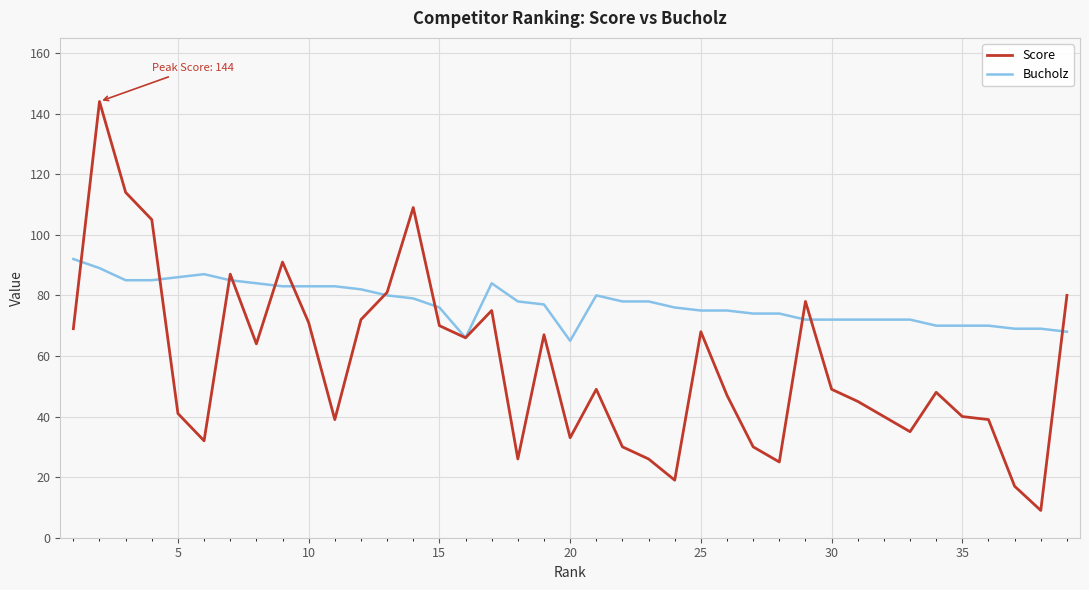

What is the minimum value shown in the chart?

9